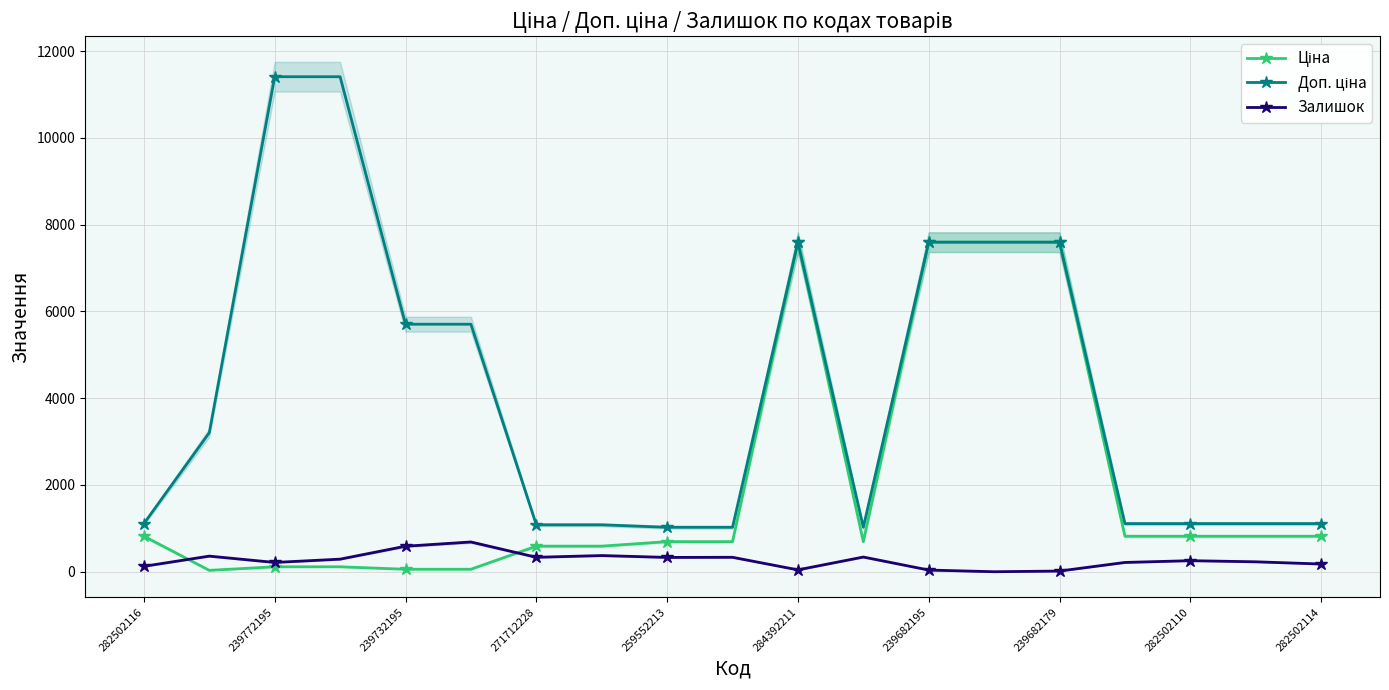

What is the difference between the second highest and second lowest values in the Залишок series?

572.0